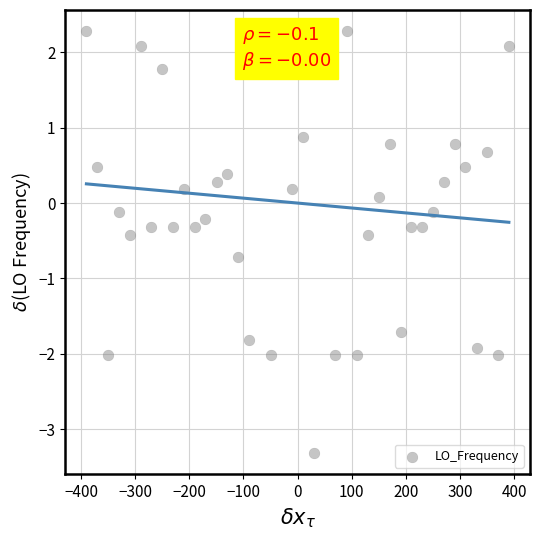

What is the range of X values (max minus min)?

780.3